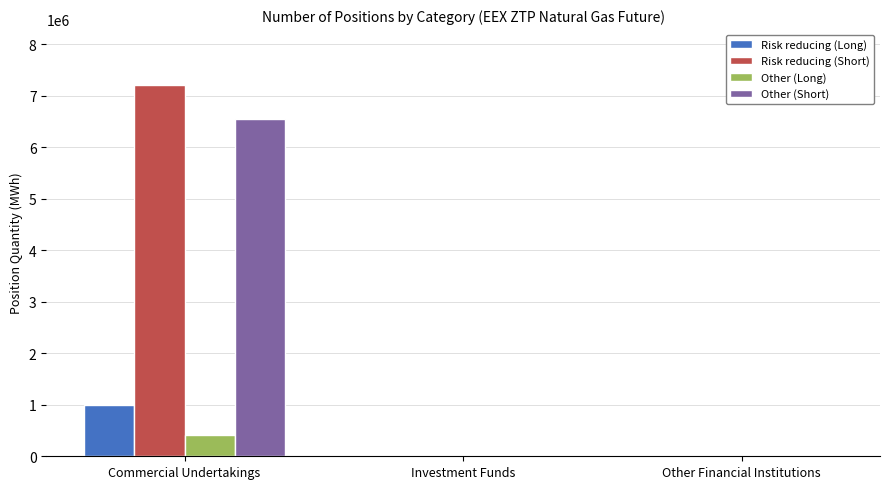

How many groups of bars are there?

3